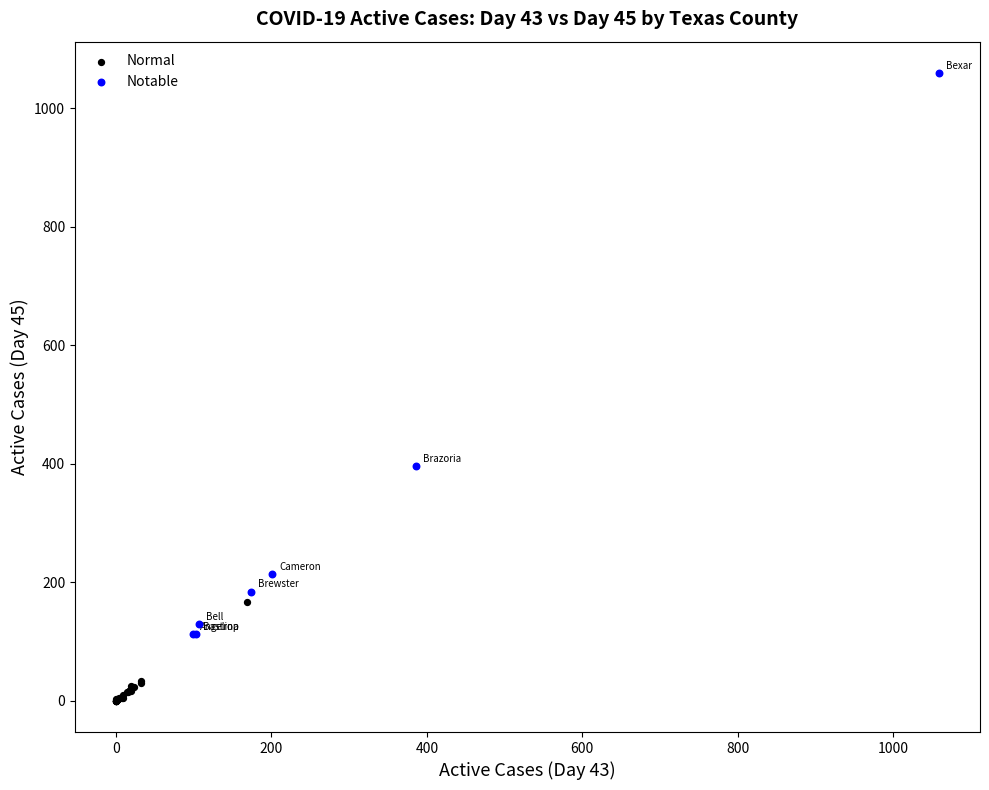

What are all the series names shown in the legend?

Normal, Notable